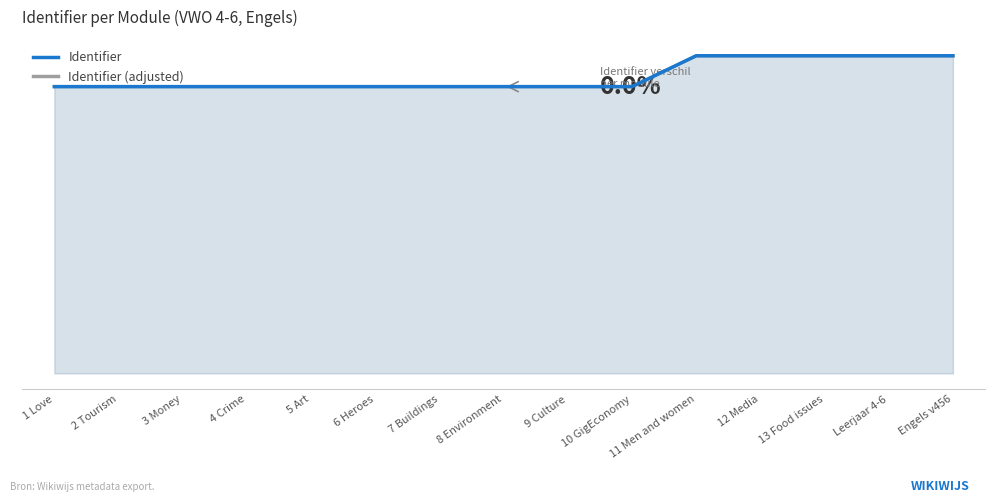

How many data points in Identifier (adjusted) are less than 3172496?

7